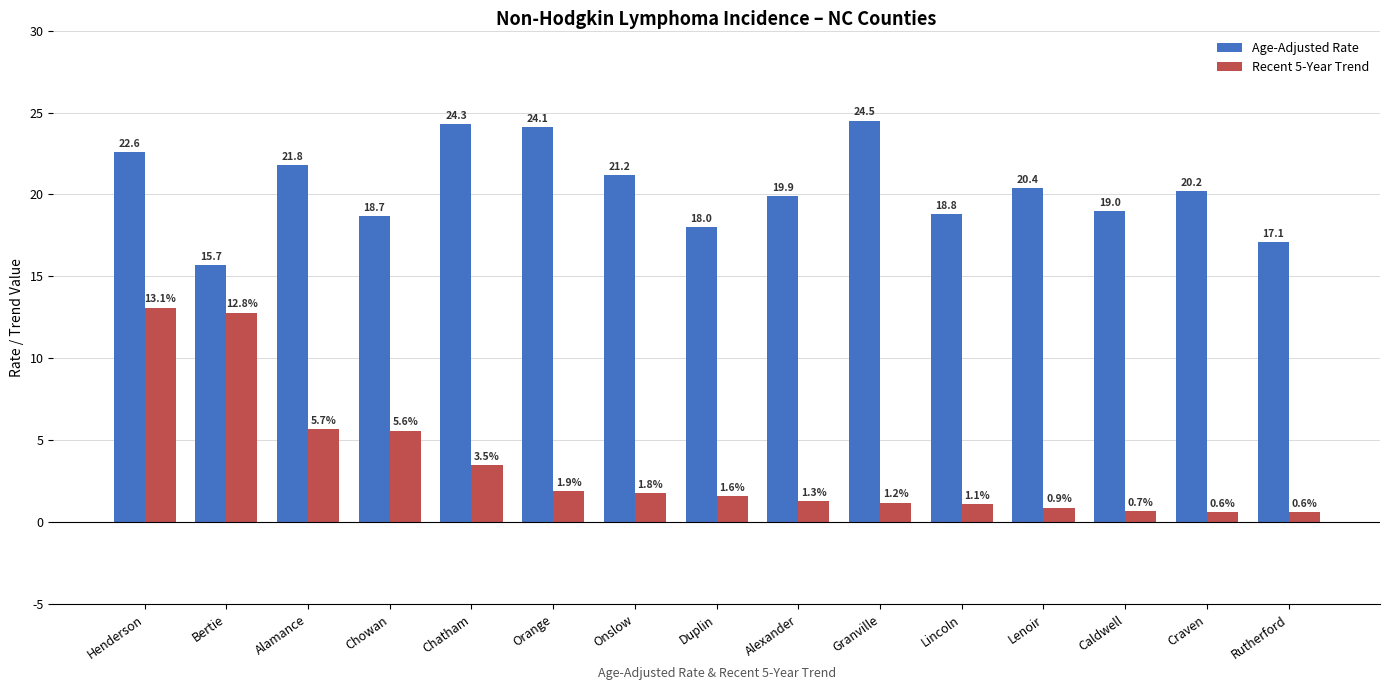

True or false: Age-Adjusted Rate has a value of 4.0 at Alexander.

False